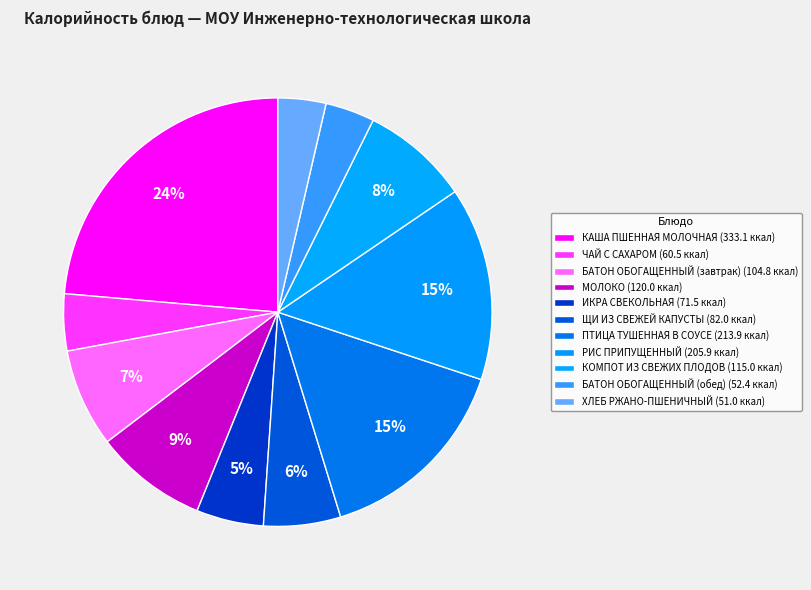

To the nearest percent, what portion does ЩИ ИЗ СВЕЖЕЙ КАПУСТЫ represent?

6%